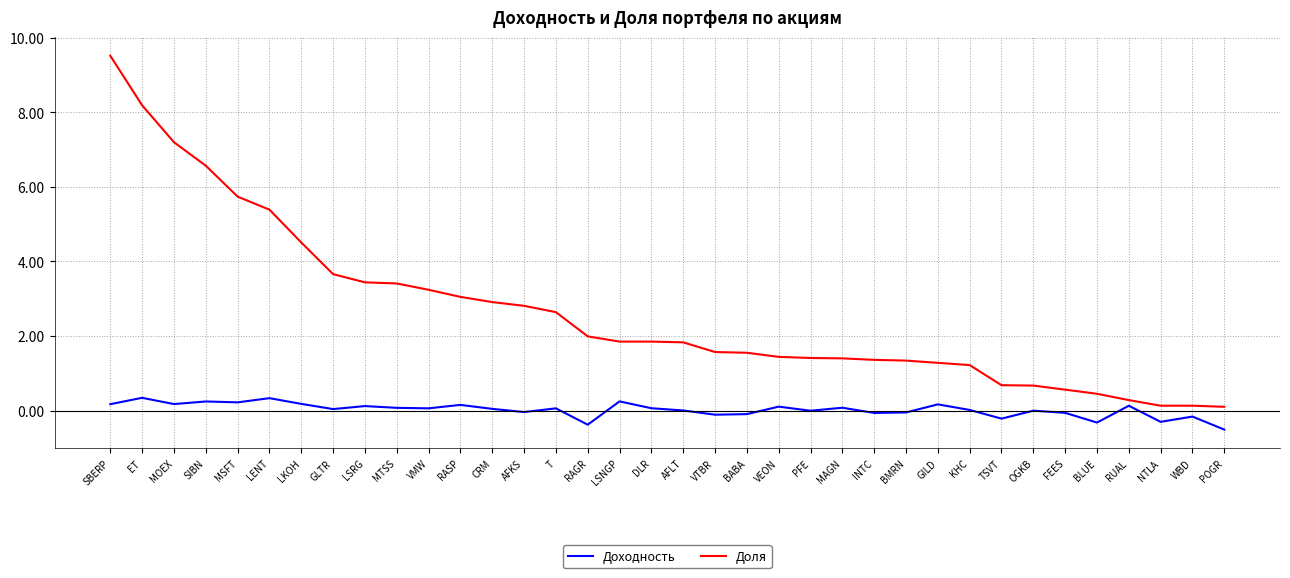

At which label does Доля first exceed 1?

SBERP